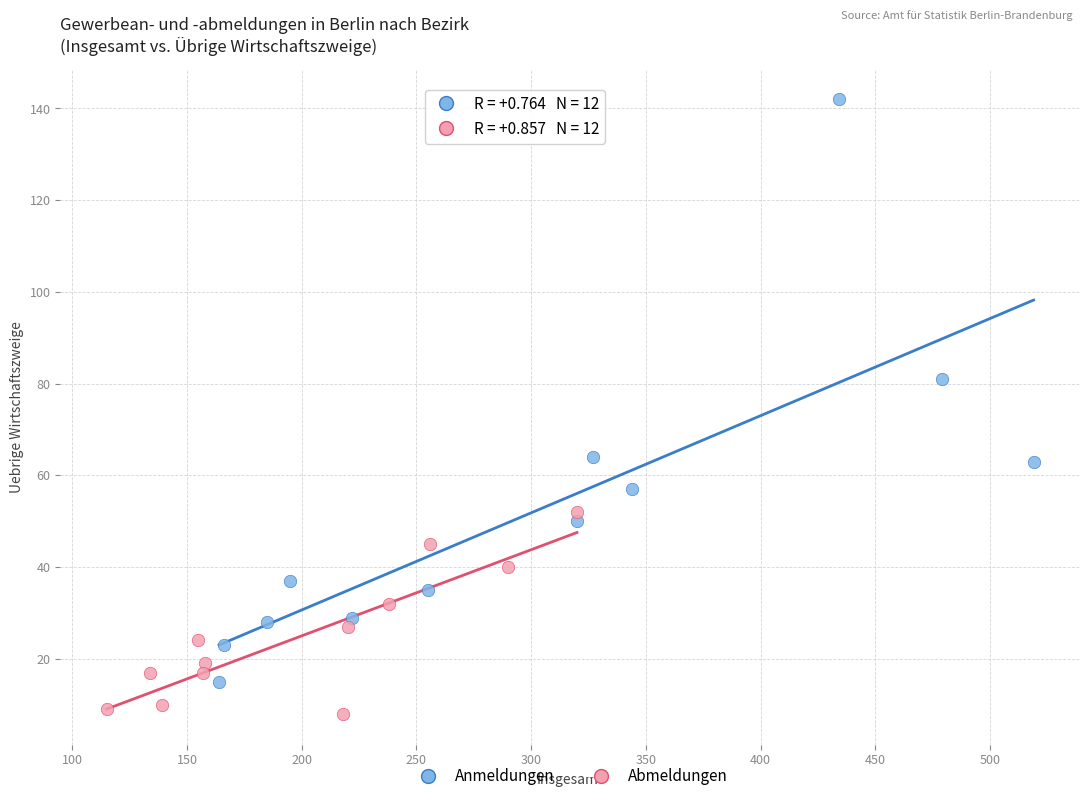

Which series has the largest Y range (max minus min)?

Anmeldungen